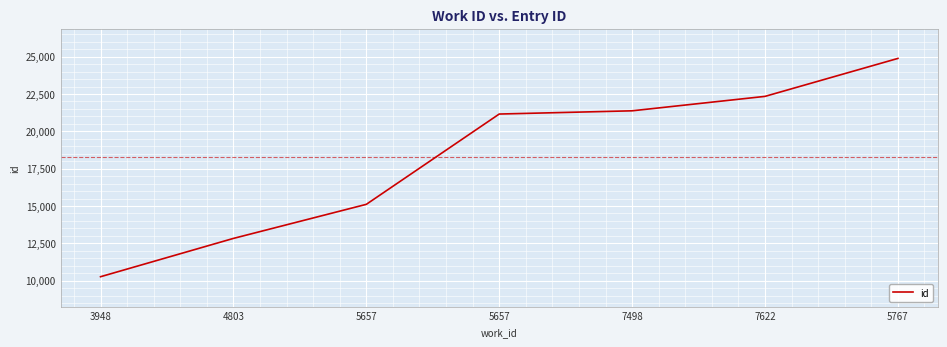

Is it true that the value at 4803 is 12828?

True